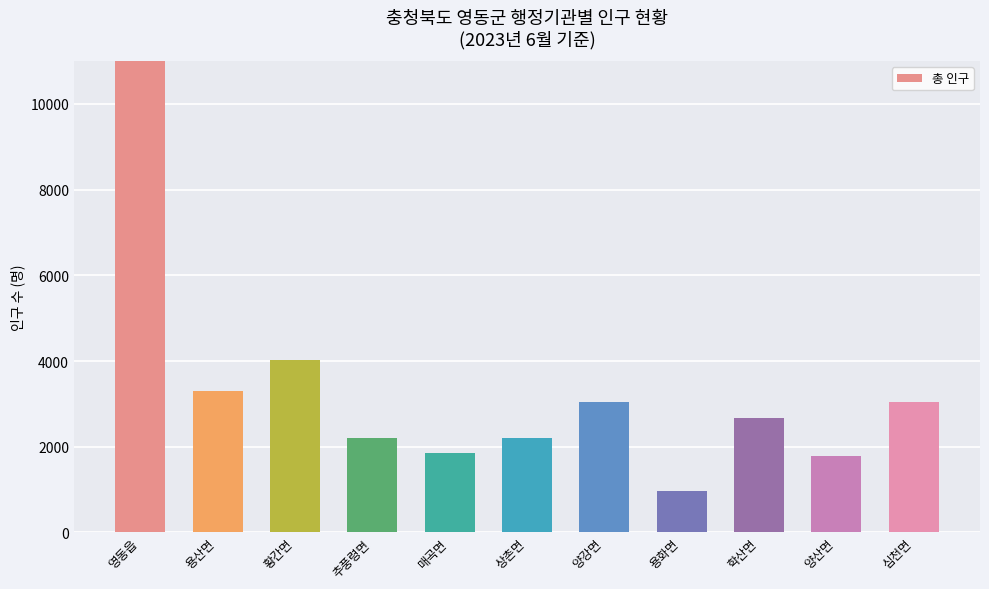

What is the value of the 6th bar from the left?

2198